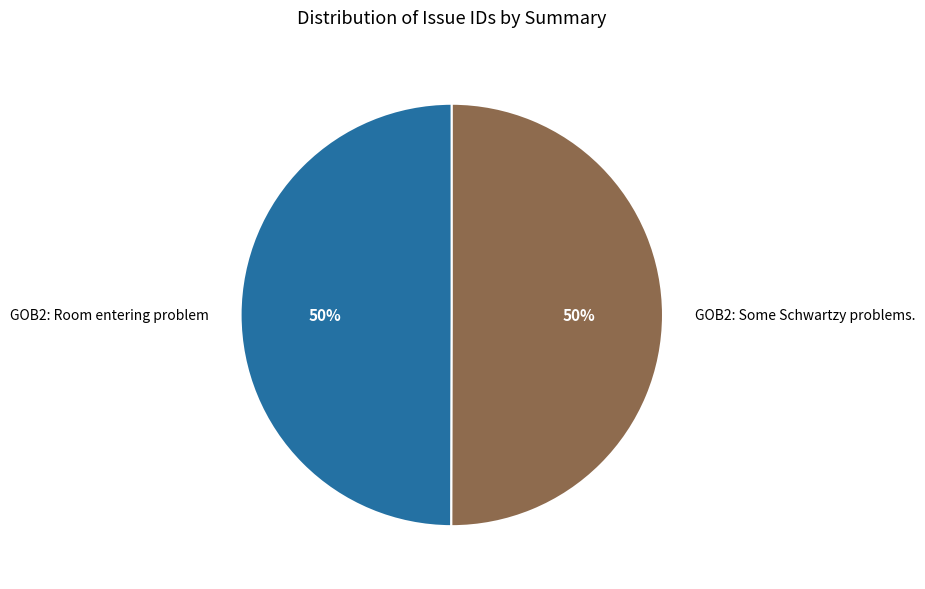

Approximately how many times larger is the value at GOB2: Some Schwartzy problems. compared to GOB2: Room entering problem?

1.0